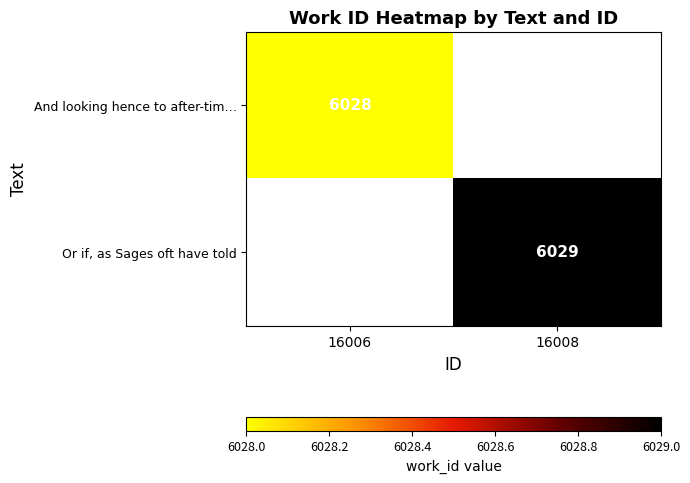

True or false: Or if, as Sages oft have told has a value of 10276 at 16008.

False